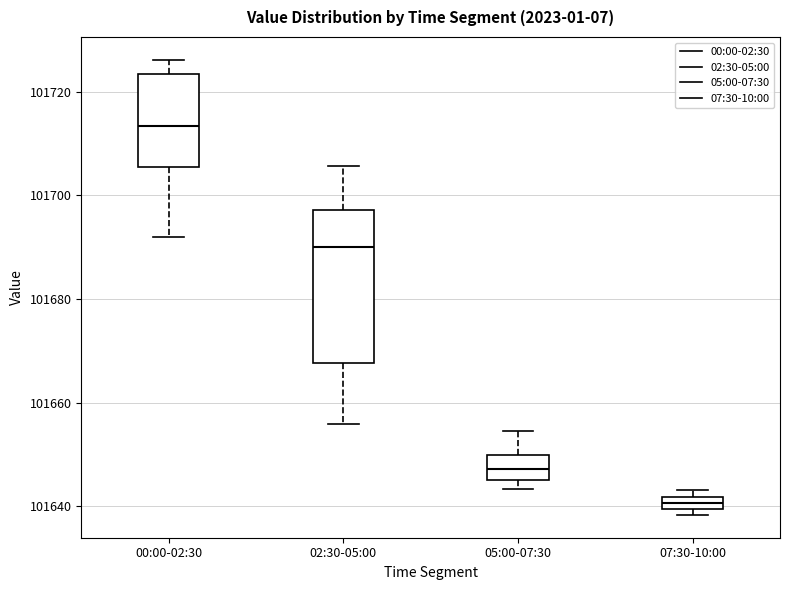

Comparing the boxes themselves (not the whiskers), which one is the tallest?

02:30-05:00